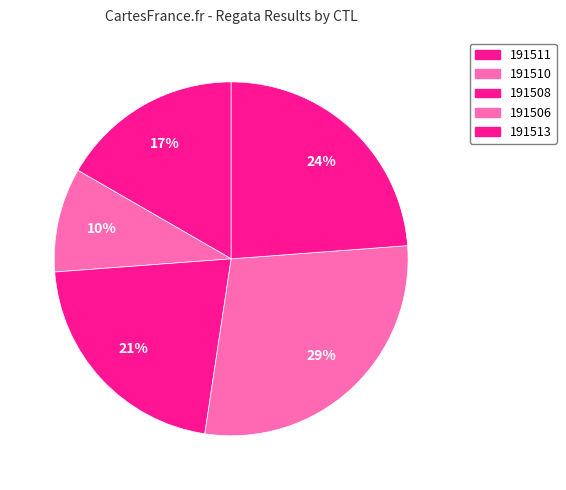

How many segments does this pie chart have?

5